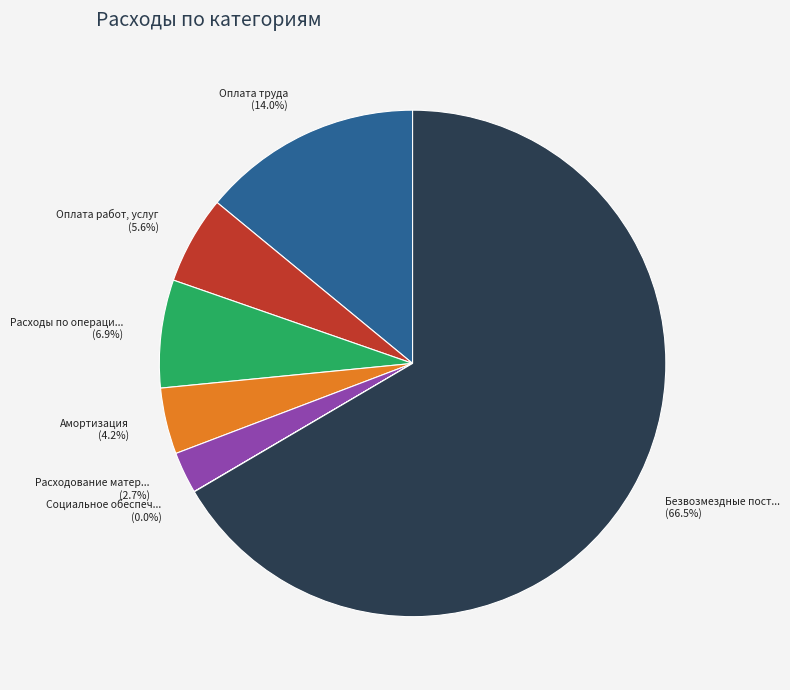

Is there a majority slice in this chart?

Yes